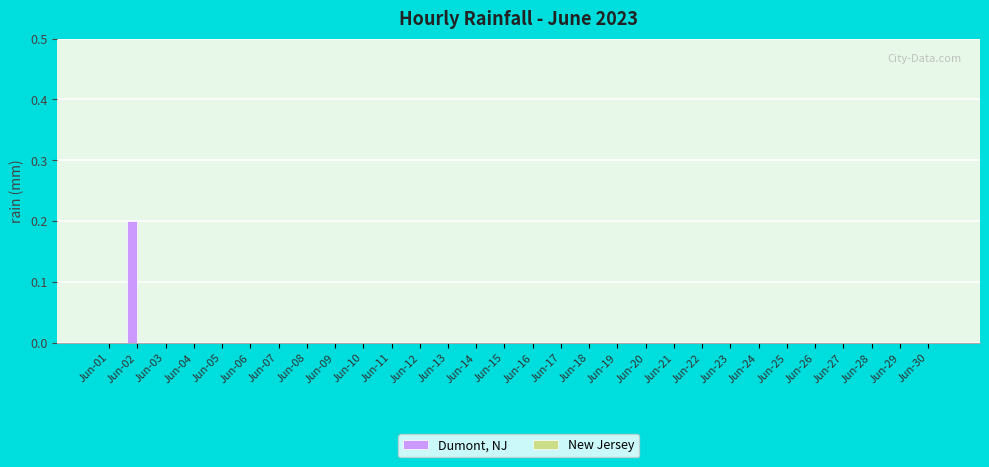

At which category does the chart reach its peak across all series?

Jun-02